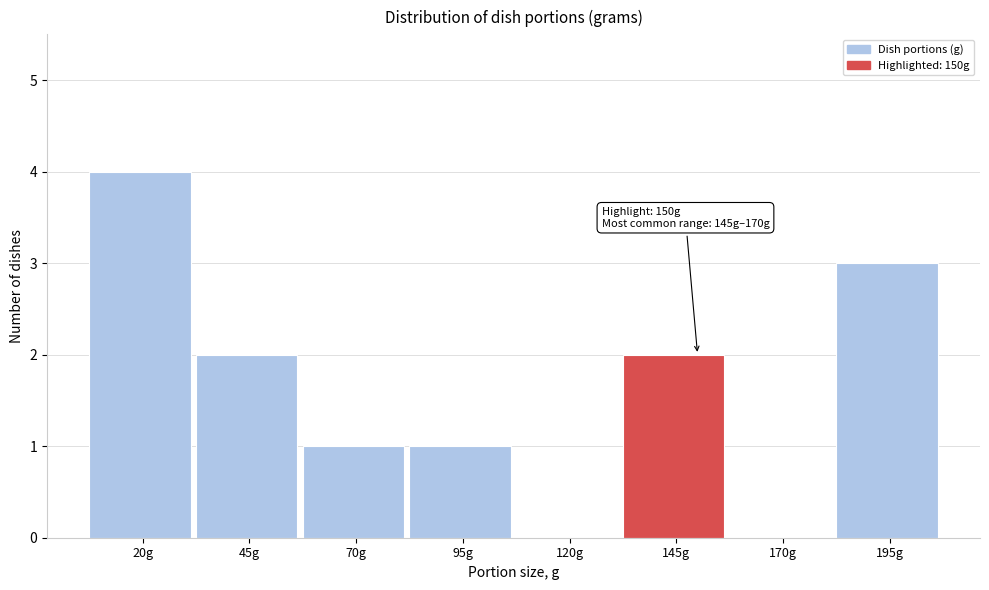

Reading left to right, transcribe all the data shown in this chart.

20g=4	45g=2	70g=1	95g=1	120g=0	145g=2	170g=0	195g=3